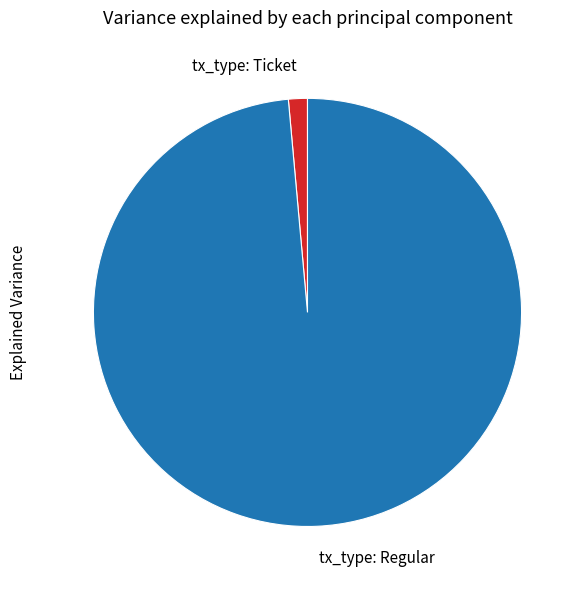

Rank the categories by value from lowest to highest.

tx_type: Ticket, tx_type: Regular